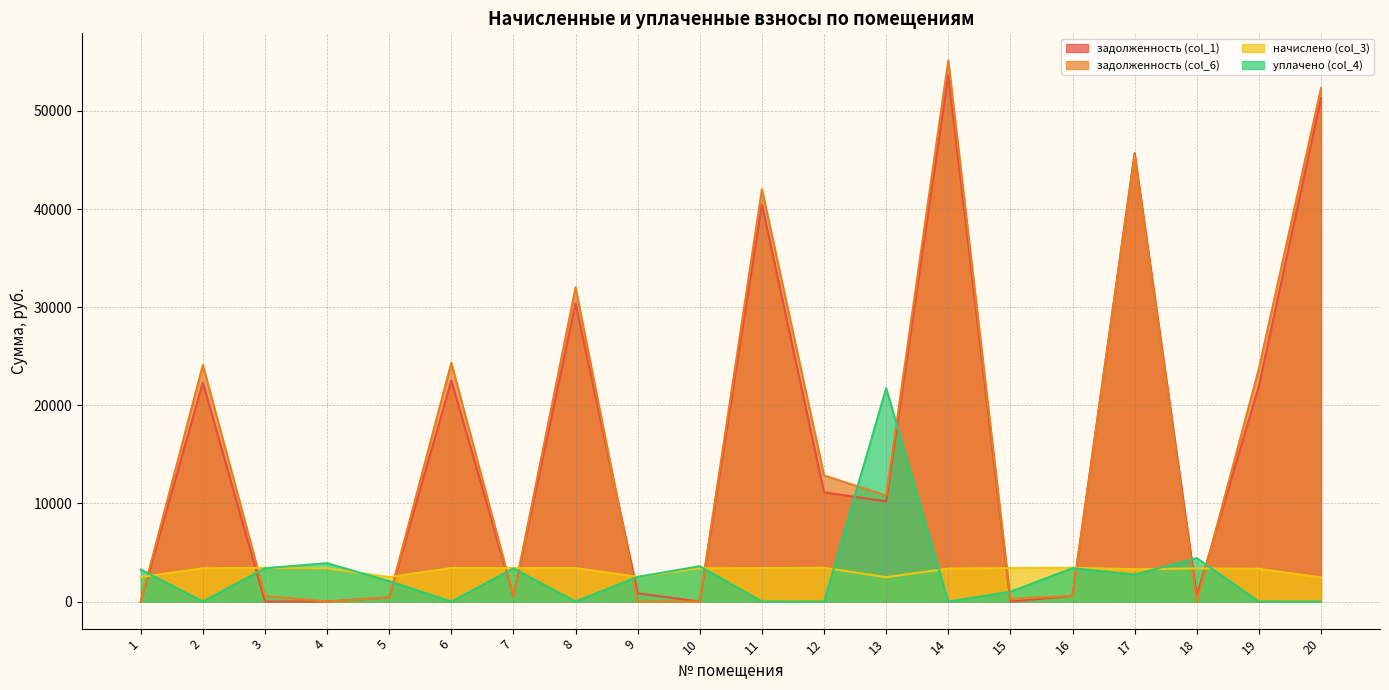

What is the total value across all series at 10?

6999.4